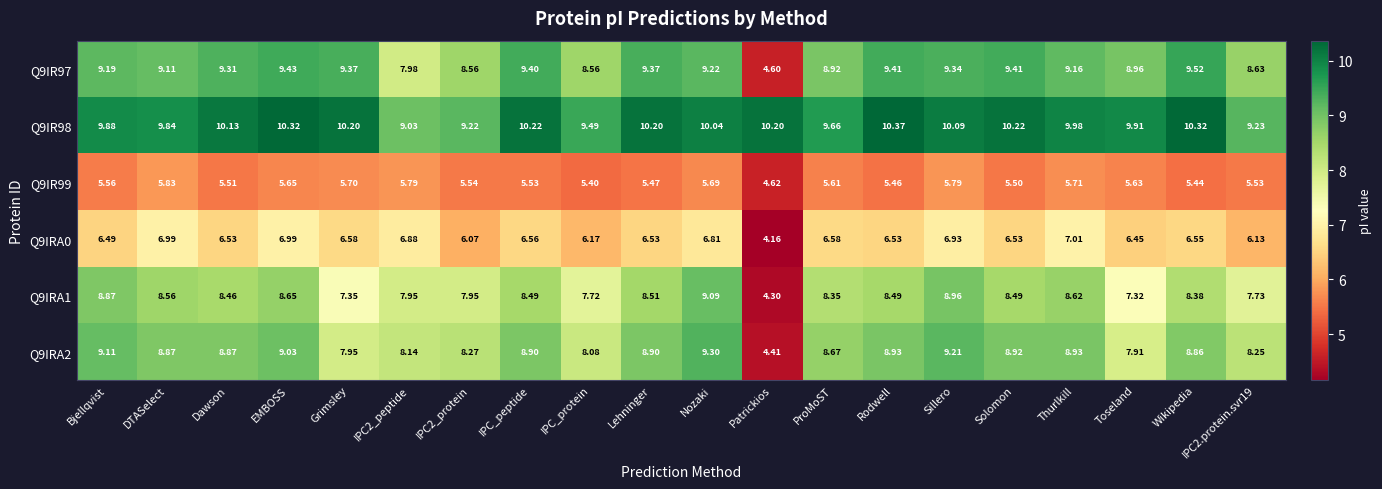

At how many categories does at least one series exceed 6?

20